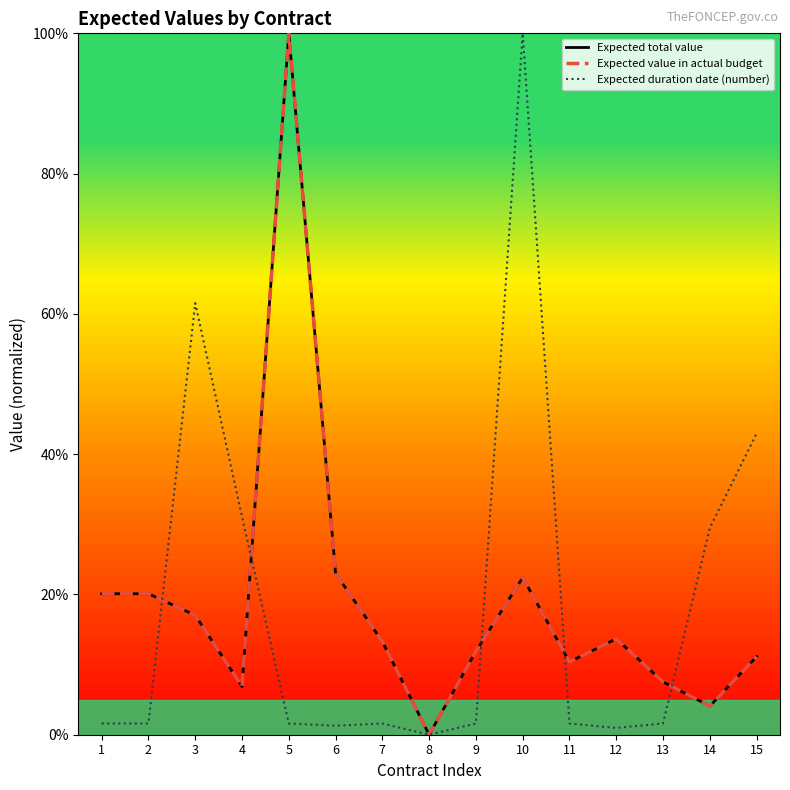

Which series has the largest total across all categories?

Expected total value